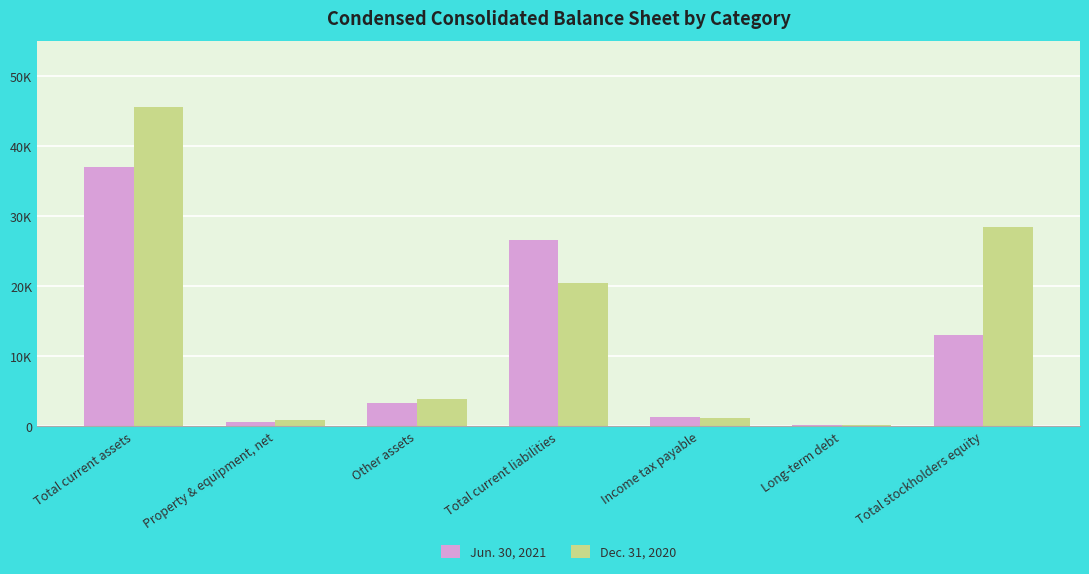

Which label corresponds to the smallest value in the chart?

Long-term debt